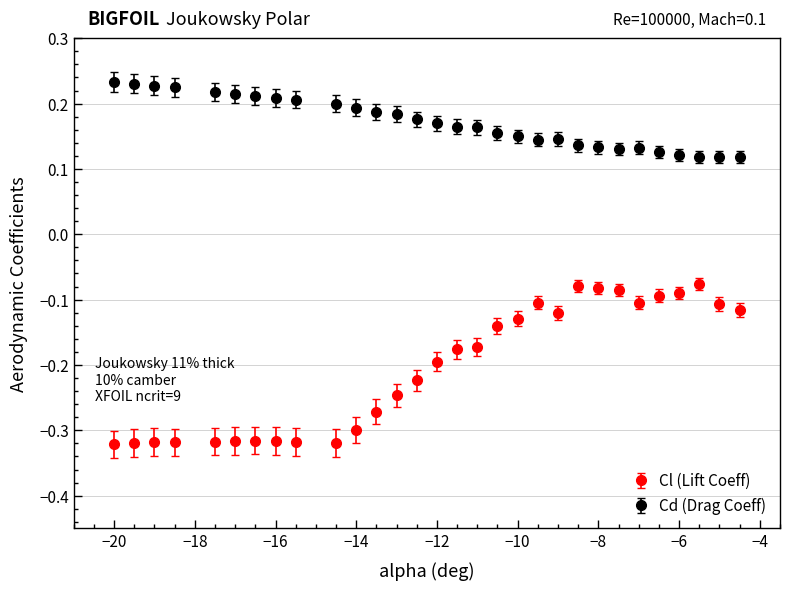

Which series has the largest total across all categories?

Cd (Drag Coeff)